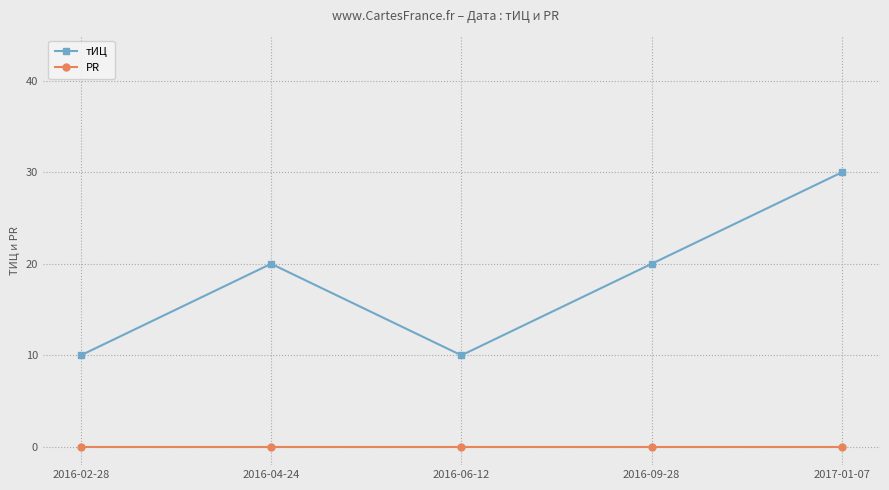

Reading right to left, transcribe all the data shown in this chart.

тИЦ: 2017-01-07=30	2016-09-28=20	2016-06-12=10	2016-04-24=20	2016-02-28=10
PR: 2017-01-07=0	2016-09-28=0	2016-06-12=0	2016-04-24=0	2016-02-28=0